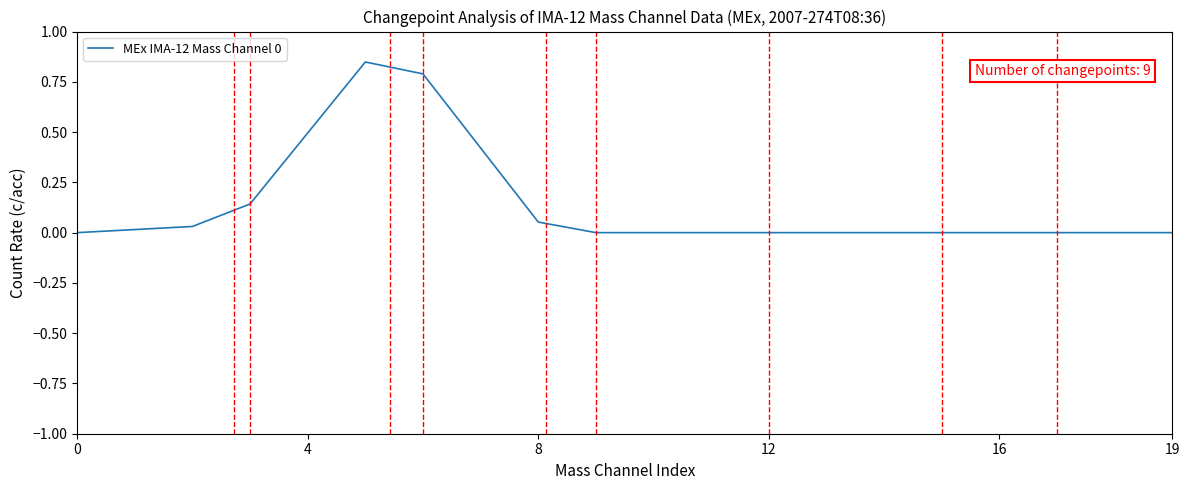

Reading left to right, list all the values displayed in this chart.

0.0	0.0	0.0	0.1	0.5	0.8	0.8	0.4	0.1	0.0	0.0	0.0	0.0	0.0	0.0	0.0	0.0	0.0	0.0	0.0